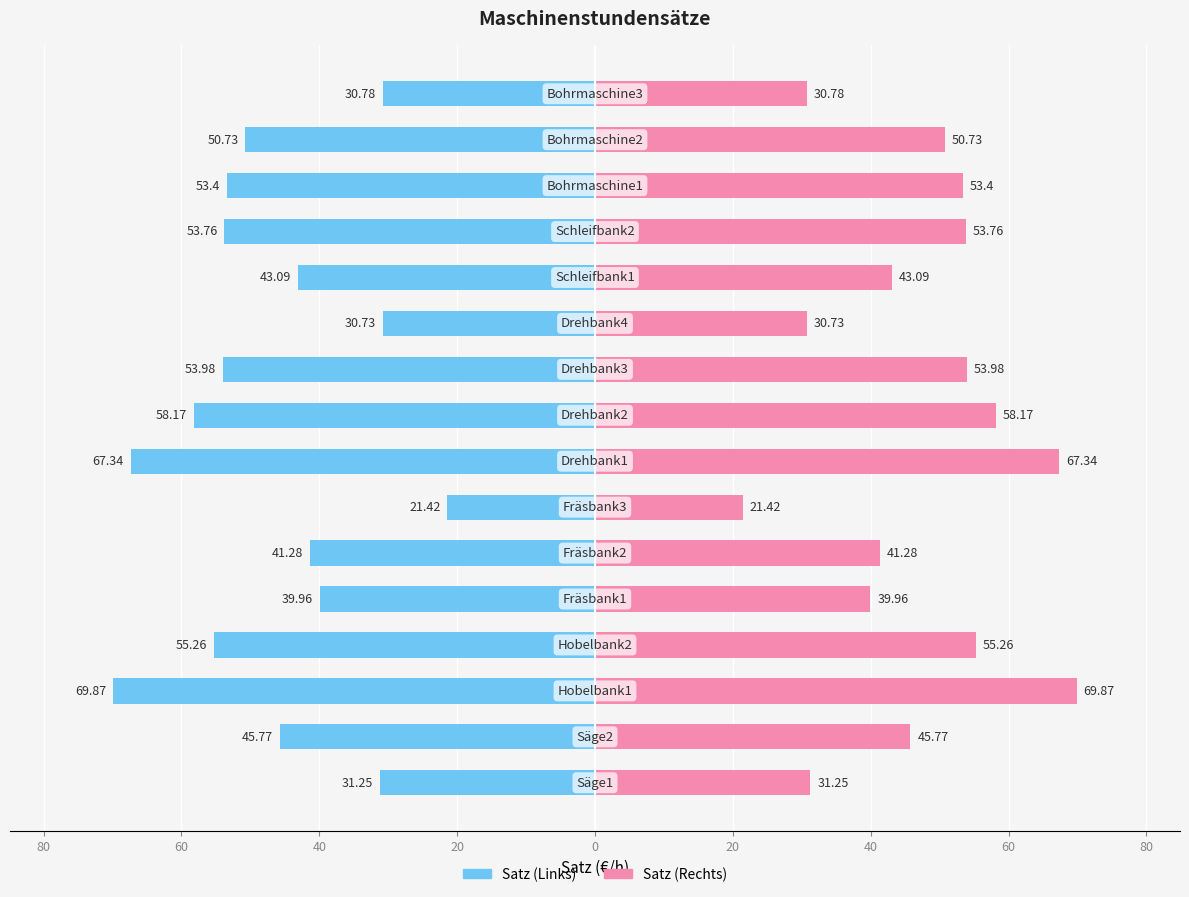

Which series changed the most between 0 and 15?

Satz (Links)